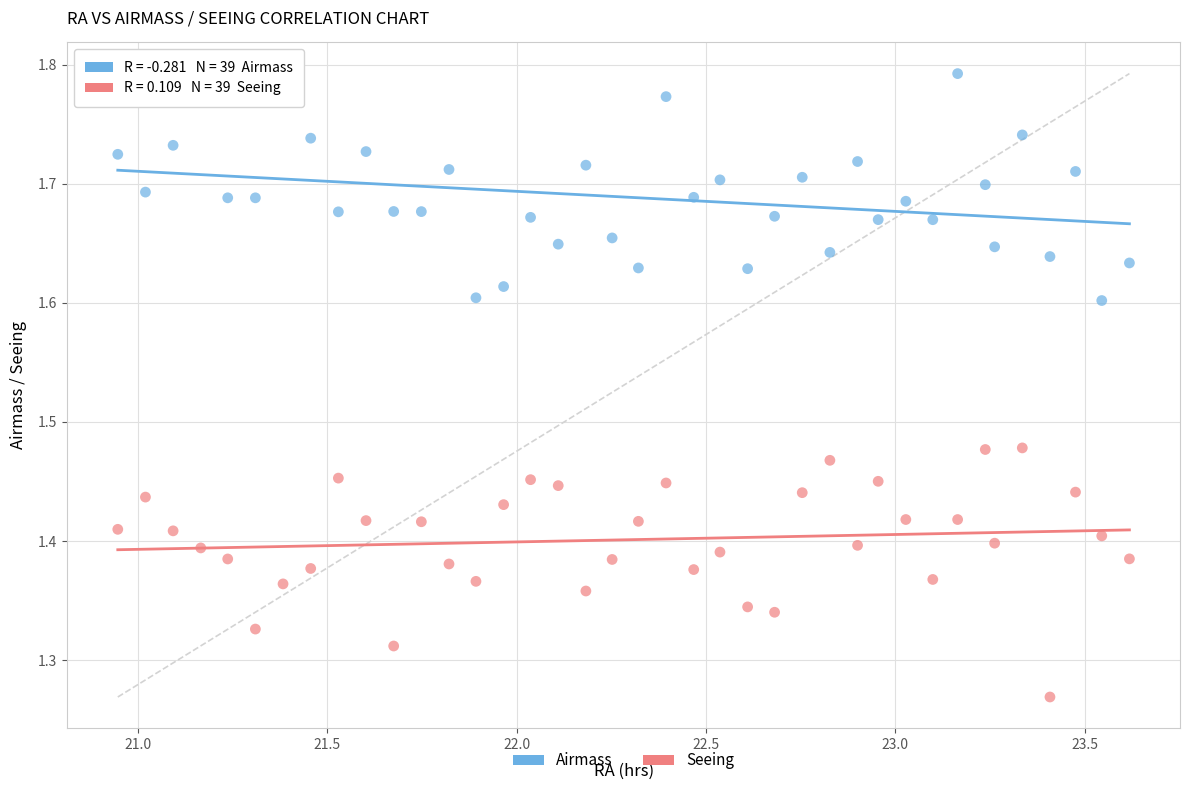

Which series contains the highest Y value?

Airmass